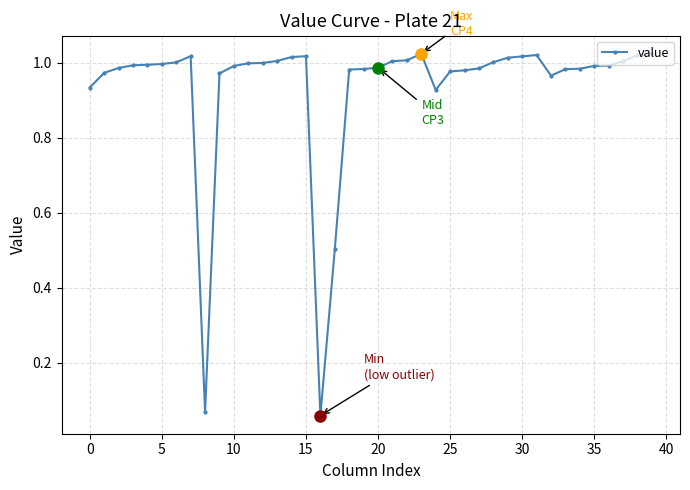

What is the sum of all values?

37.4